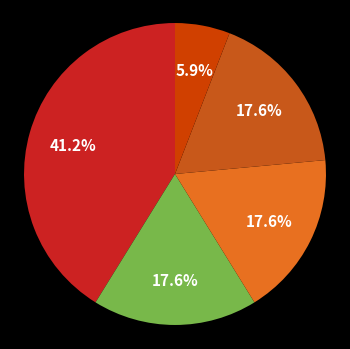

How many segments does this pie chart have?

5